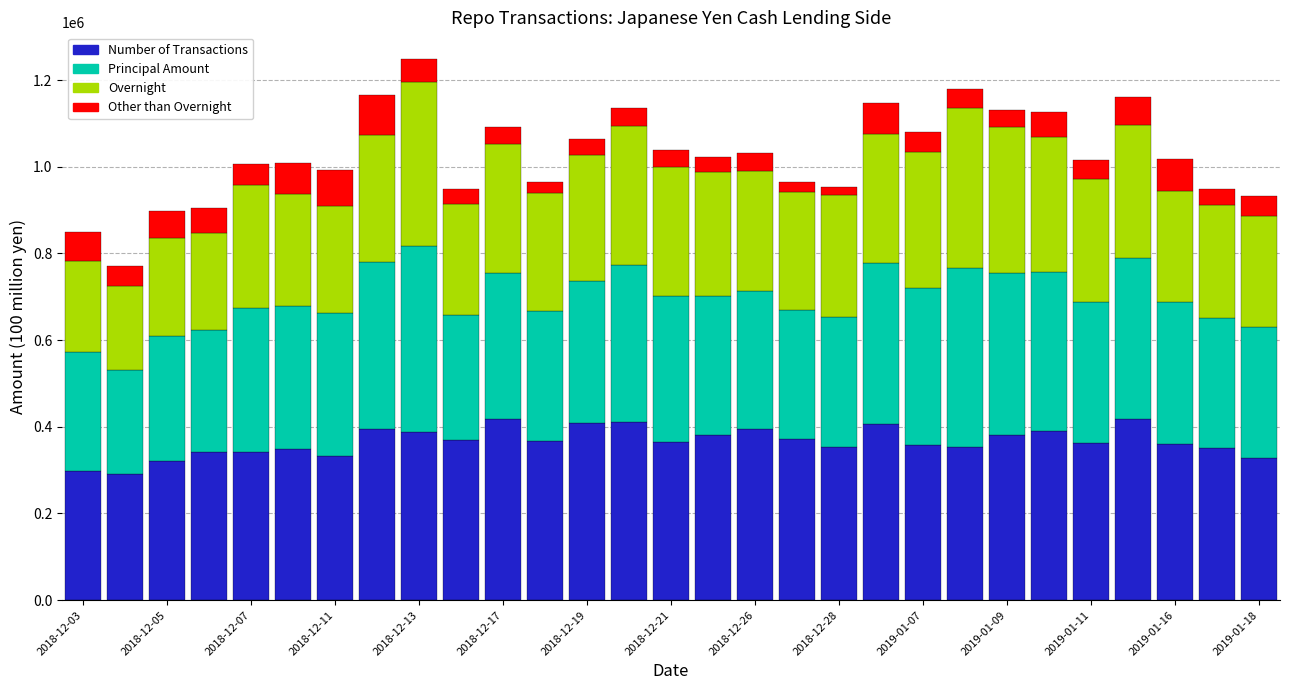

What is the maximum value for Number of Transactions?

417800